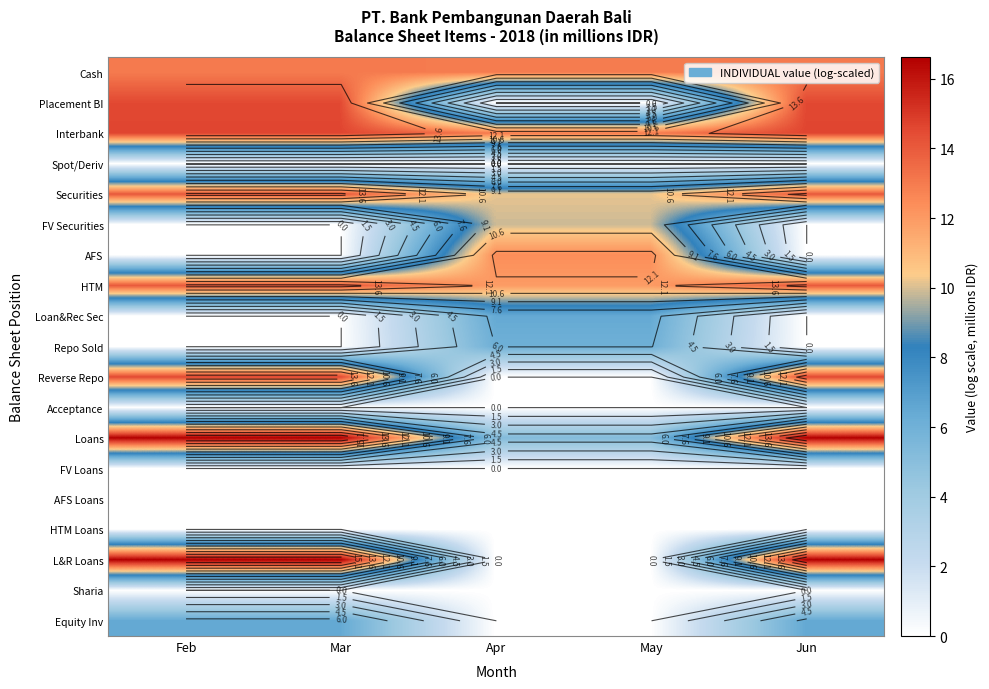

Rank the series at Apr from lowest to highest value.

Placement BI, Spot/Deriv, Reverse Repo, Acceptance, FV Loans, AFS Loans, HTM Loans, L&R Loans, Sharia, Equity Inv, Loans, Repo Sold, Loan&Rec Sec, FV Securities, Securities, HTM, AFS, Cash, Interbank